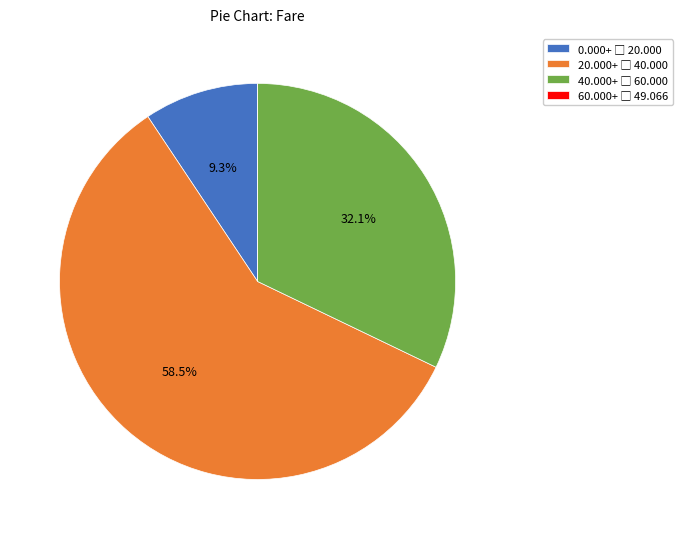

Is there any slice that represents more than half of the pie?

Yes